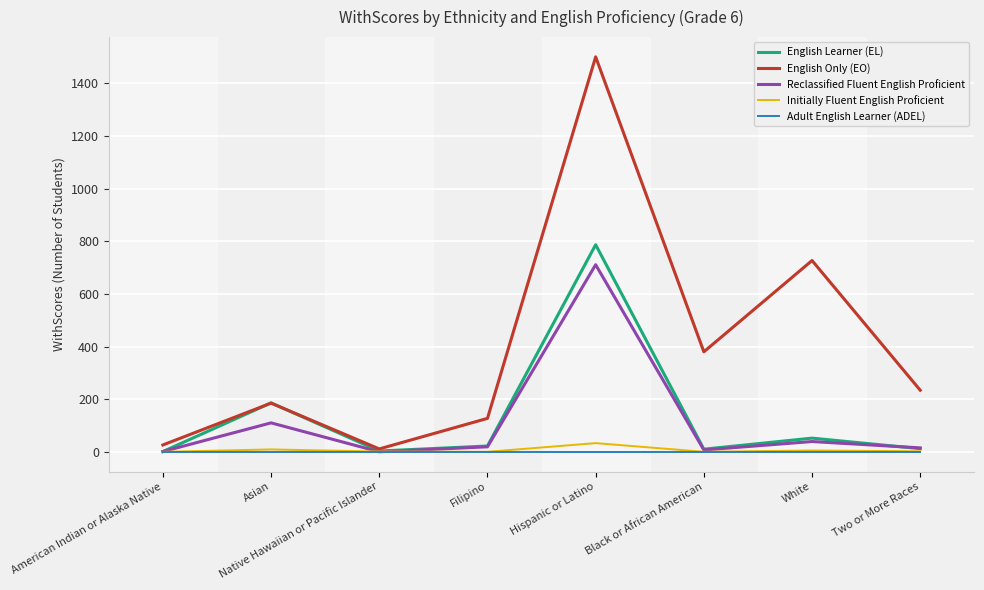

How many interior local valleys does the English Only (EO) series have?

2